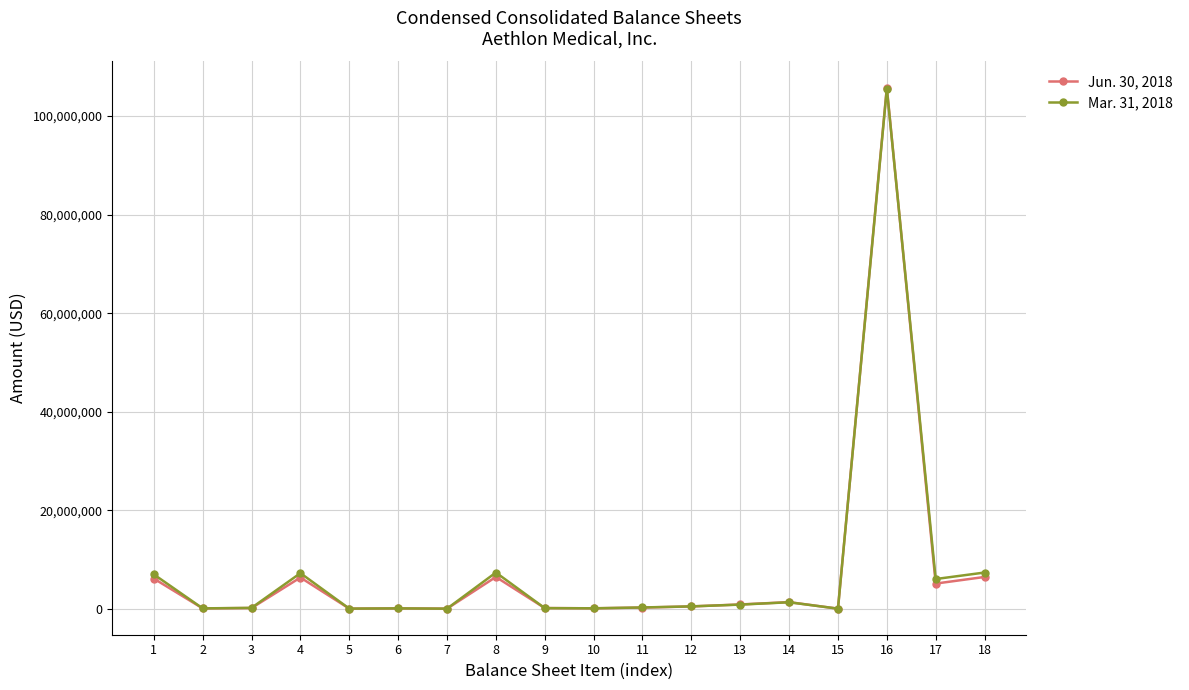

True or false: Mar. 31, 2018 has more than 1 points higher than both neighbors.

True